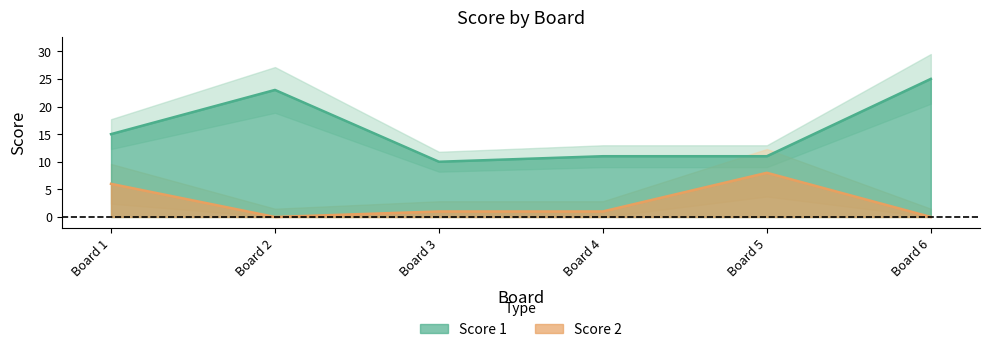

What is the approximate value of Score 2 at Board 3?

1